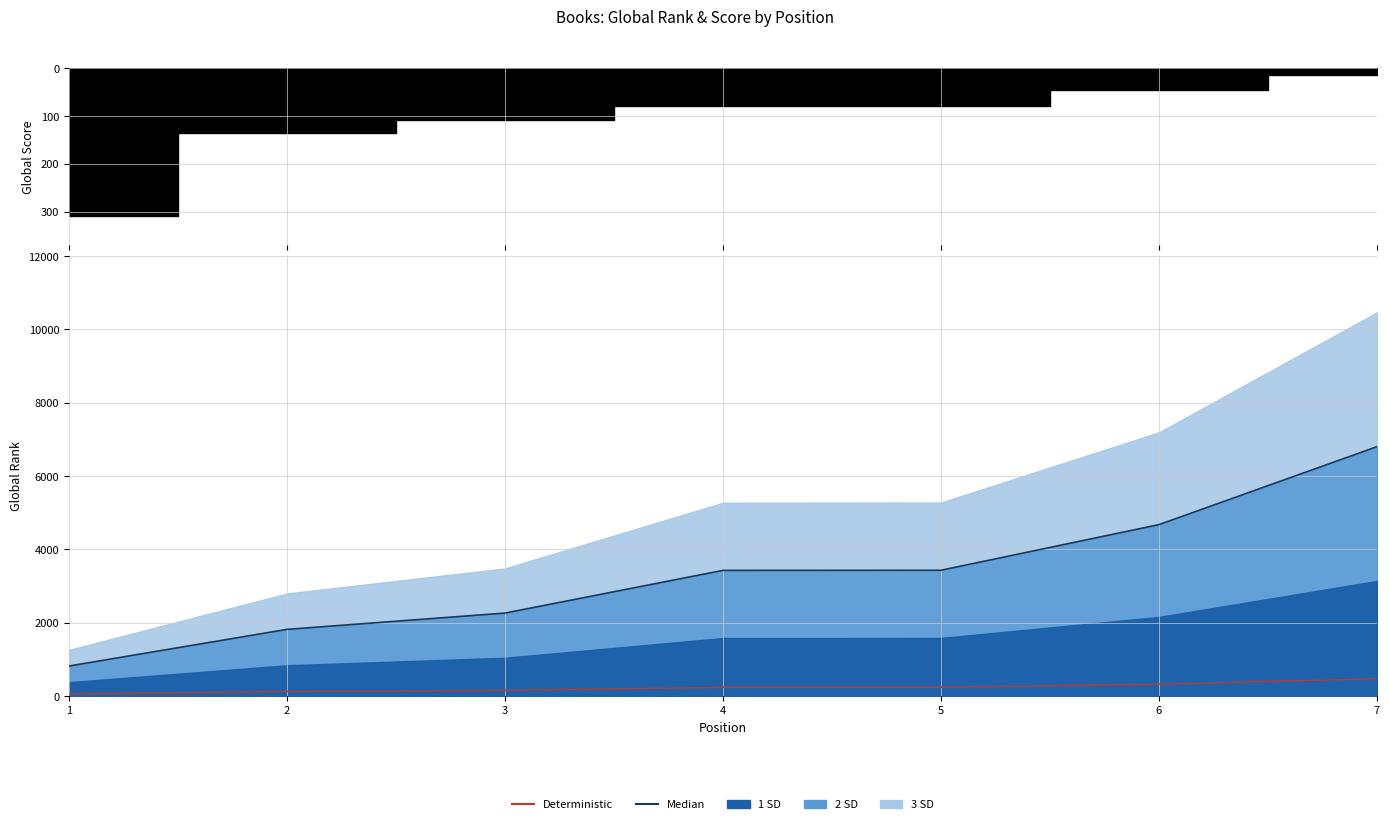

Which category has the highest value in the Deterministic series?

7